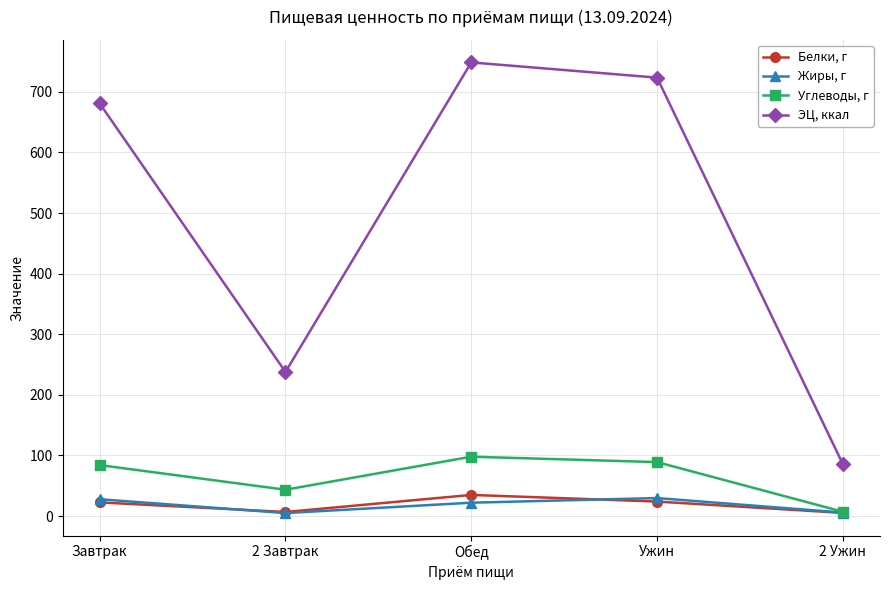

At which label does Белки, г first exceed 22?

Завтрак